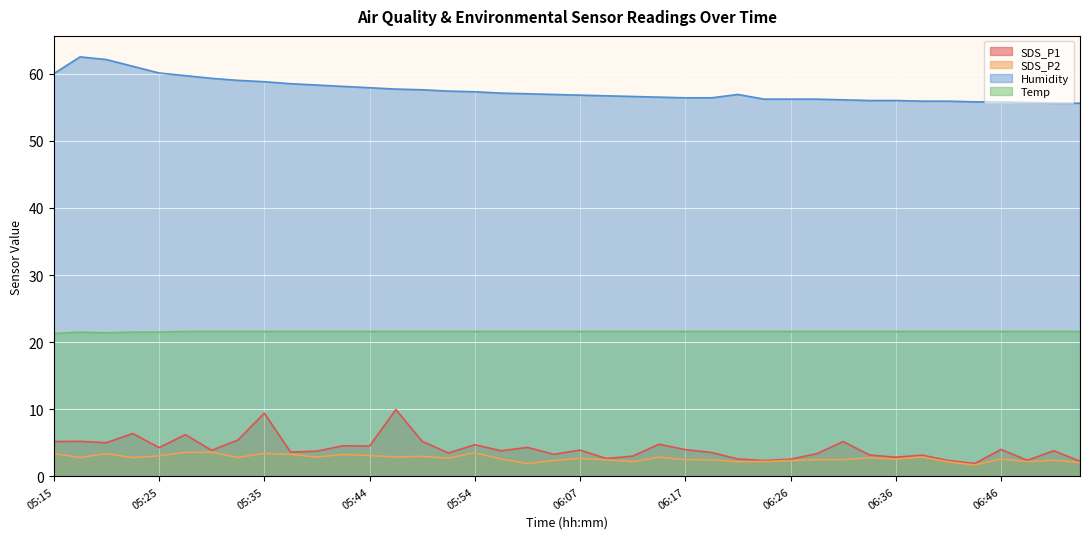

True or false: Temp and Humidity intersect in this chart.

False